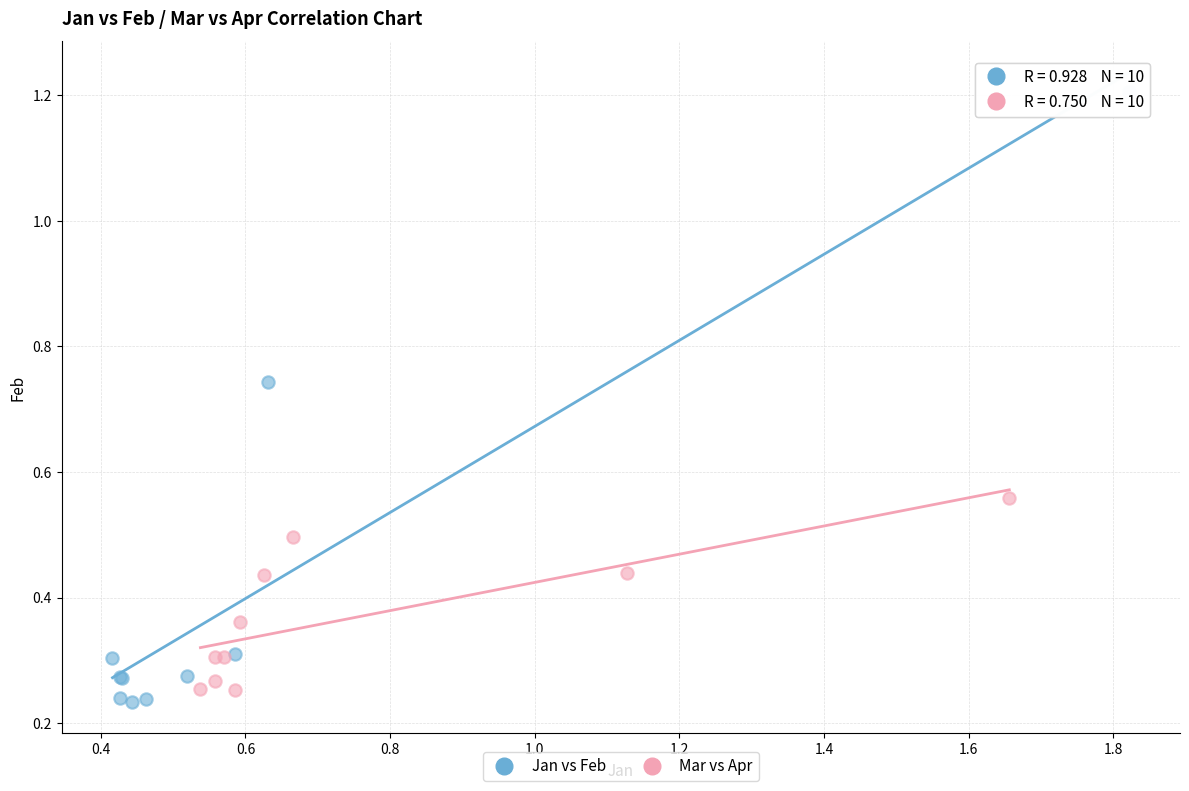

Which series contains the lowest Y value?

Jan vs Feb